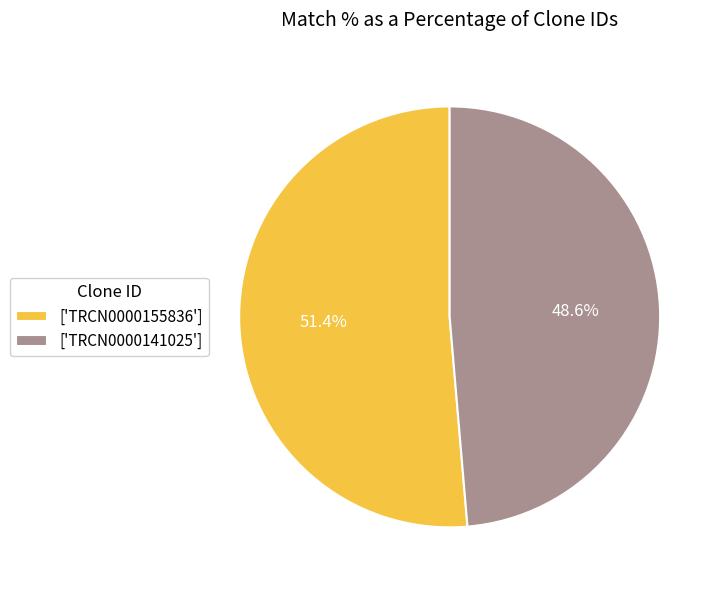

What portion of the pie excludes ['TRCN0000155836']?

48.6%